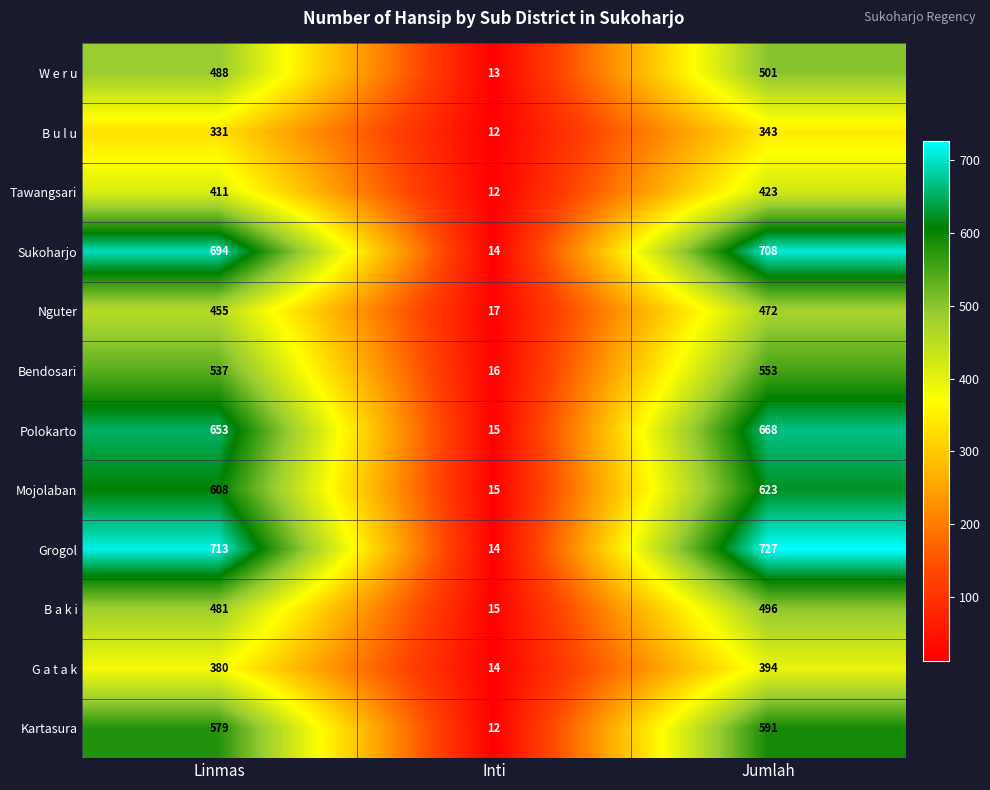

At which category does the chart reach its peak across all series?

Jumlah